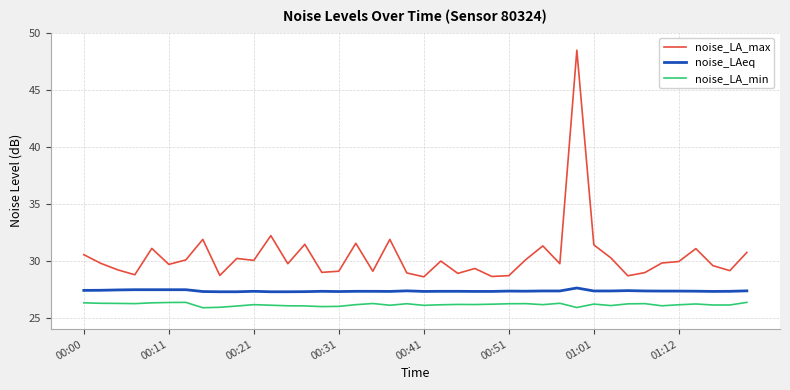

True or false: noise_LAeq and noise_LA_min cross at least once.

False